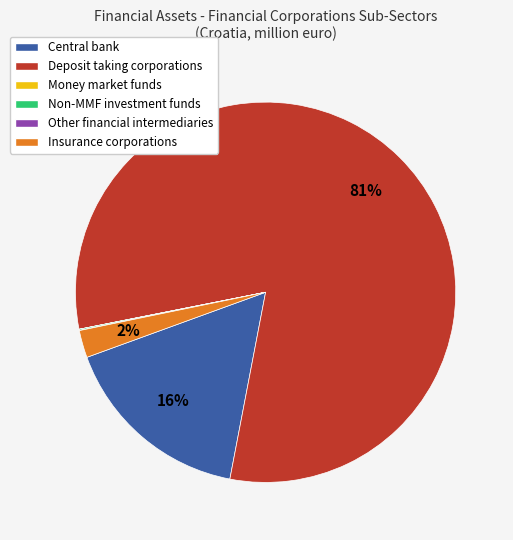

To the nearest percent, what is the average slice percentage?

17%